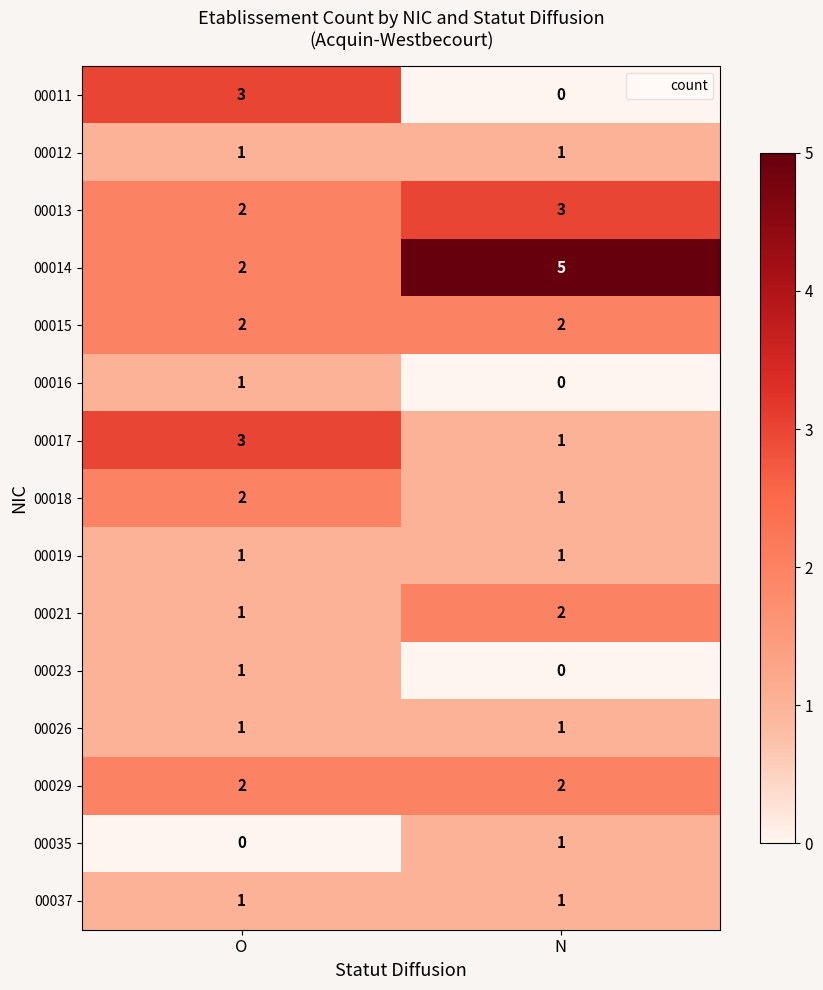

How many data points does each series have?

2